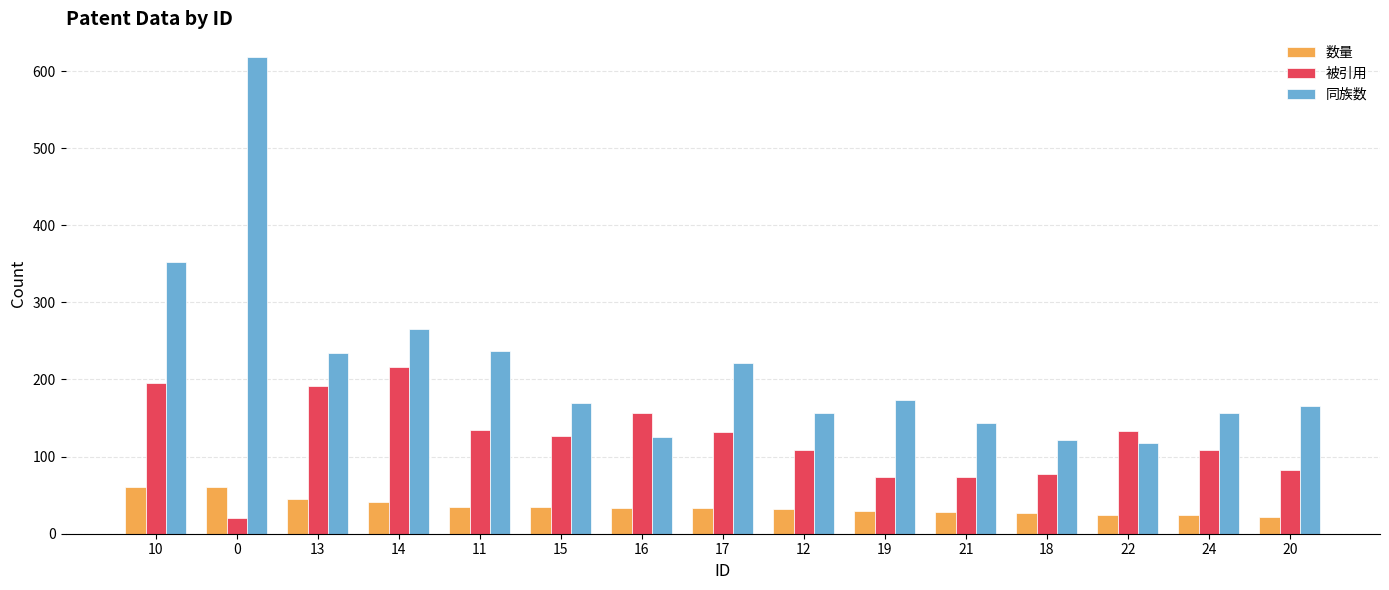

What is the sum of the 同族数 values at 21 and 22?

261